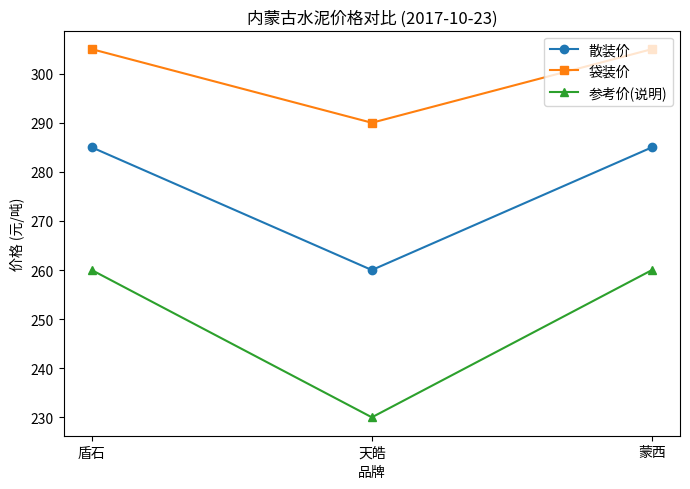

Which series has the largest total across all categories?

袋装价